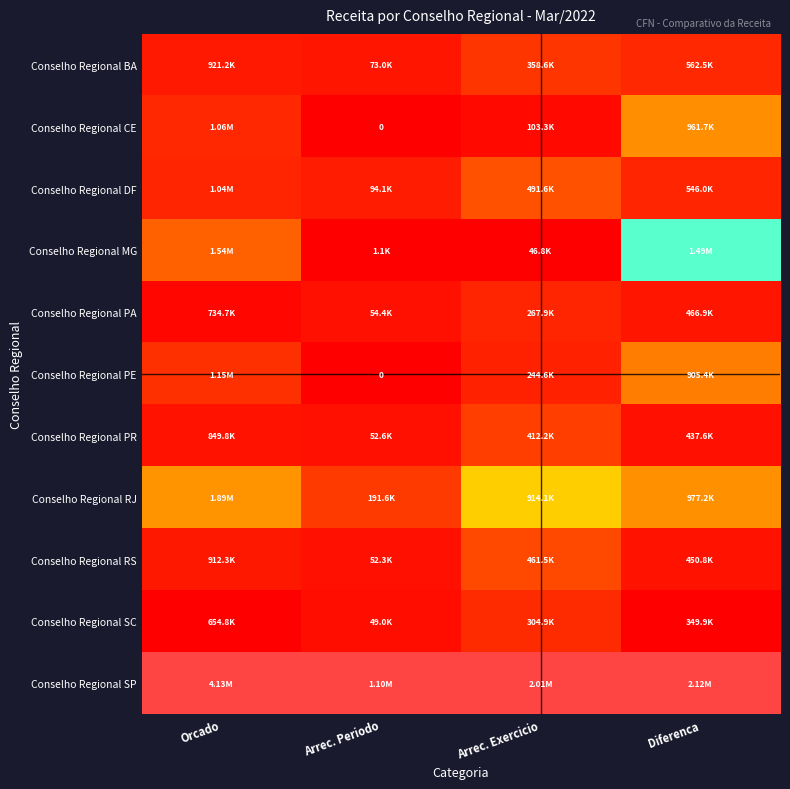

Which category has the highest value across all series?

Orcado